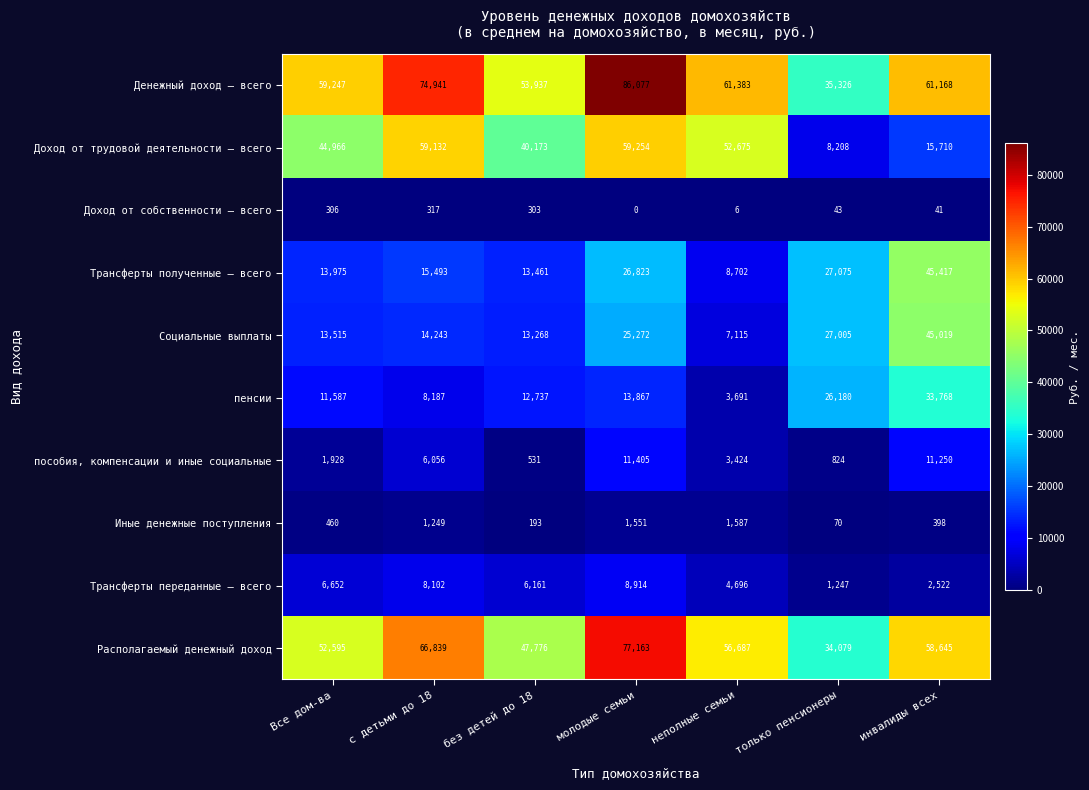

What is the sum of all Трансферты переданные – всего values?

38294